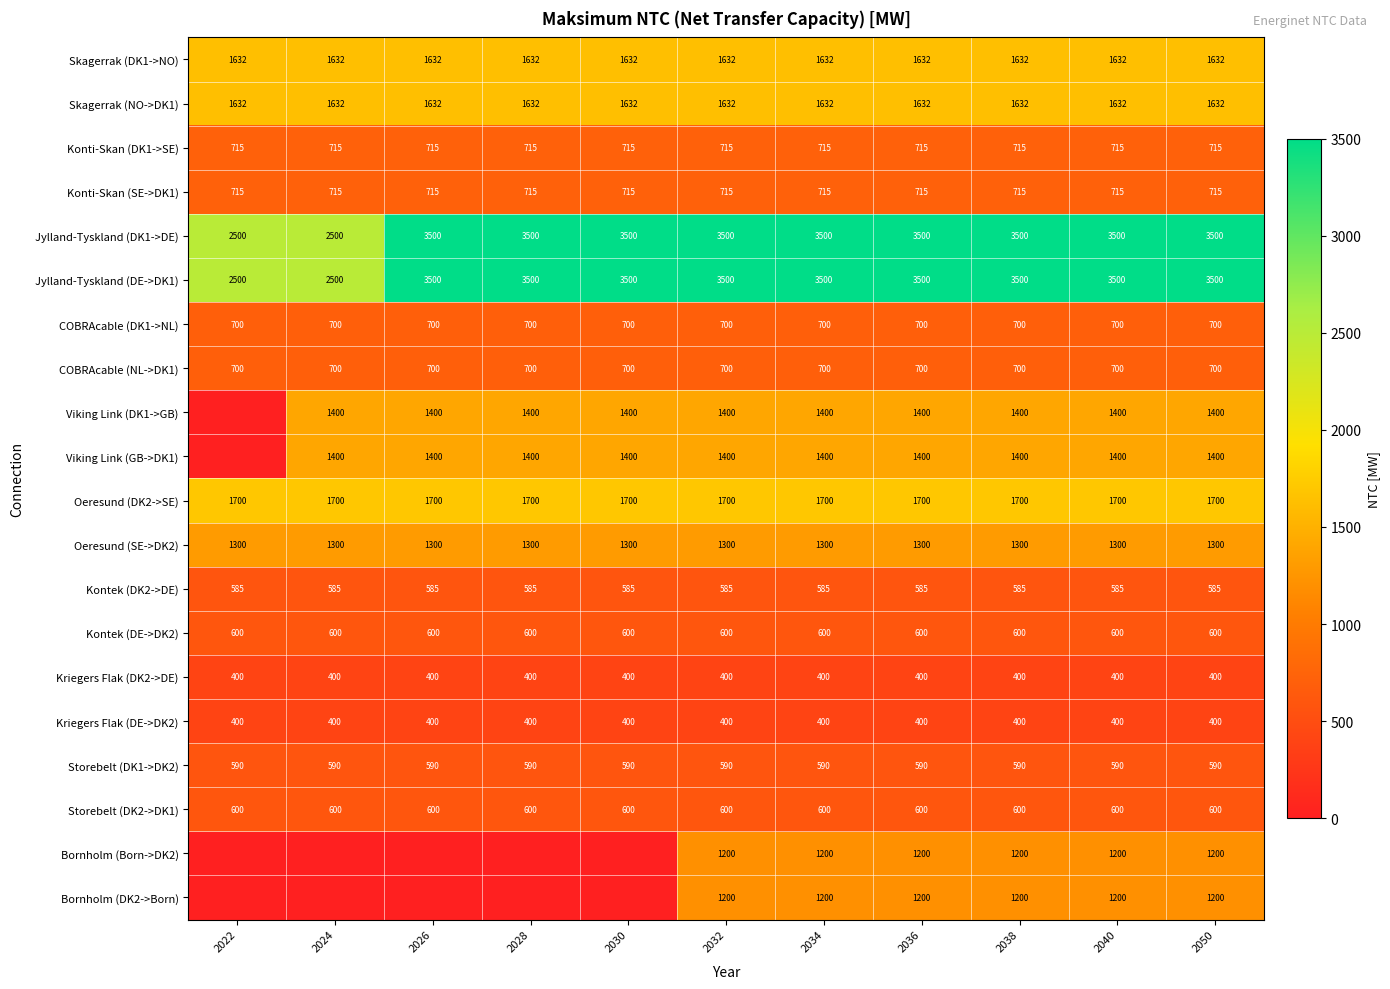

At which category is the sum across all series the highest?

2032